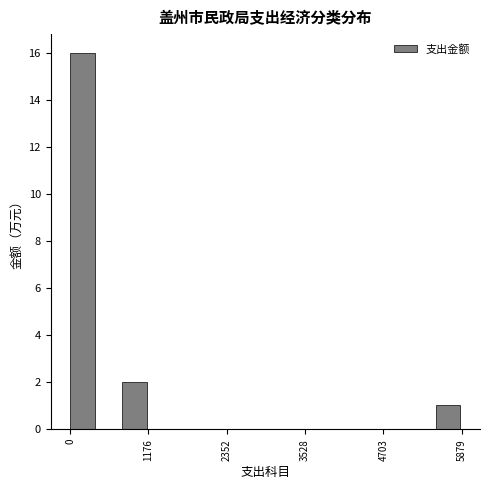

Around what value on the x-axis is the tallest bar? Give the approximate position of its centre, as read against the axis.

200